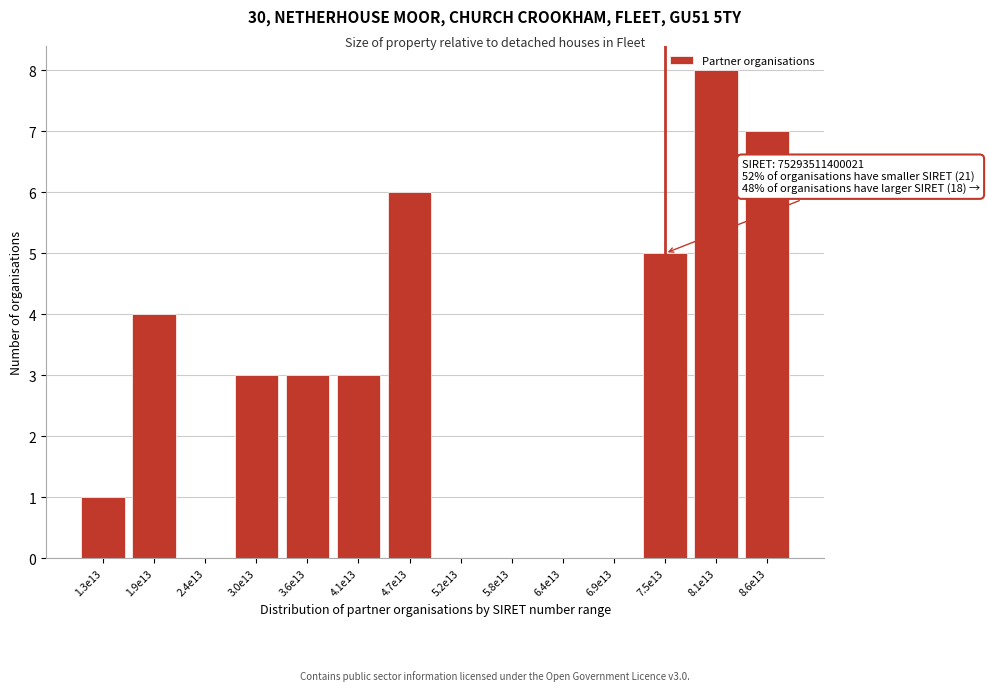

True or false: the data shows 9 at 8.6e13.

False